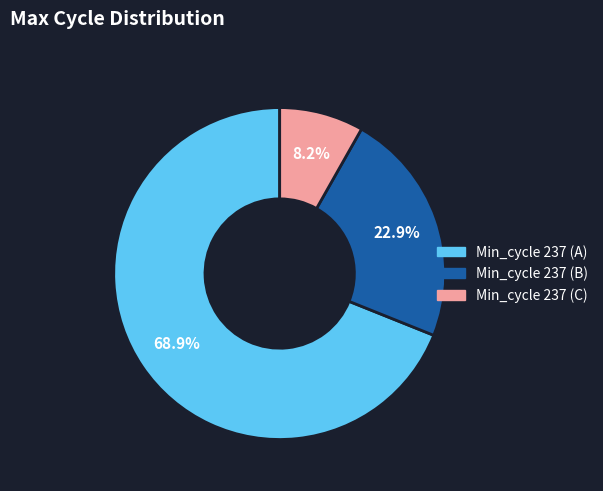

How many slices are in this pie chart?

3